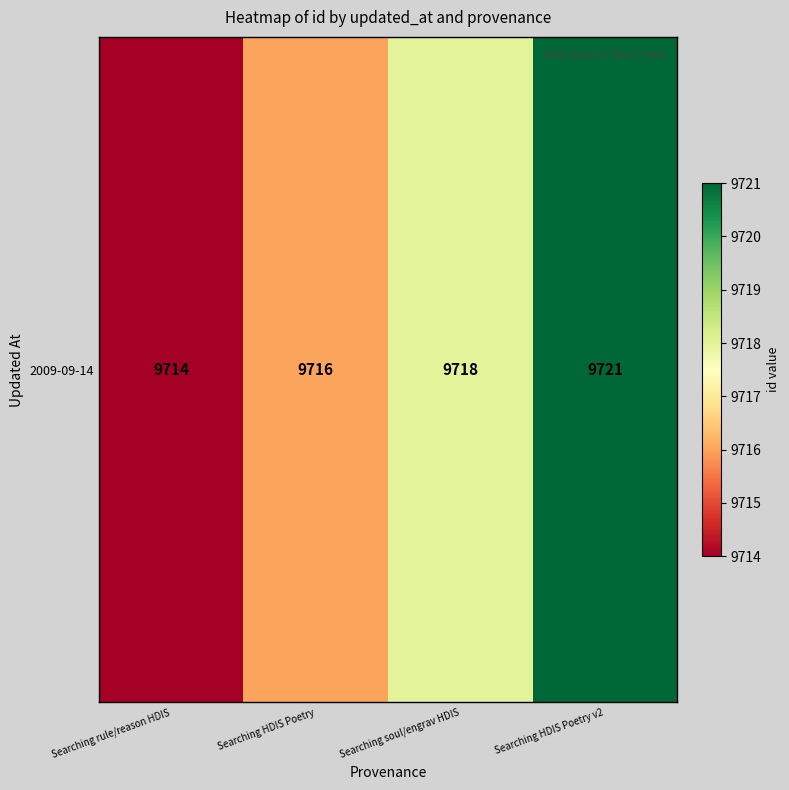

How many data points does each series have?

4